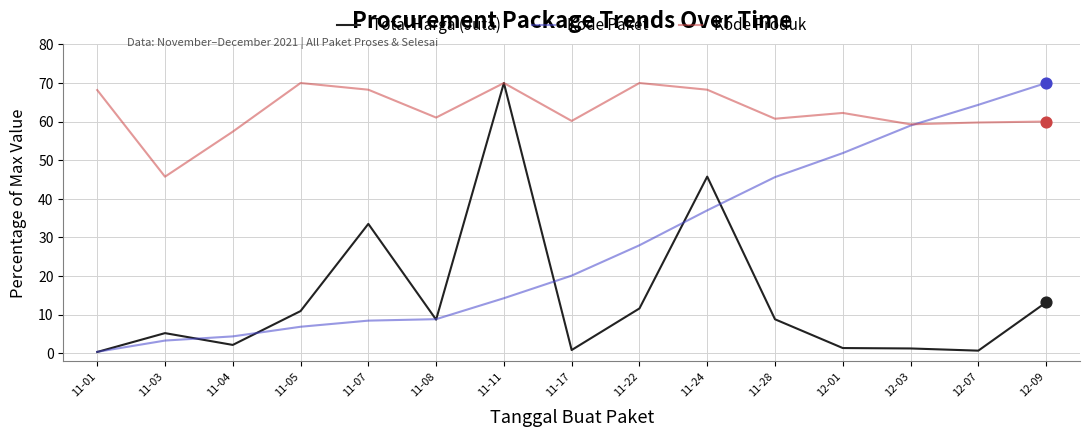

Which series has the largest total across all categories?

Kode Produk